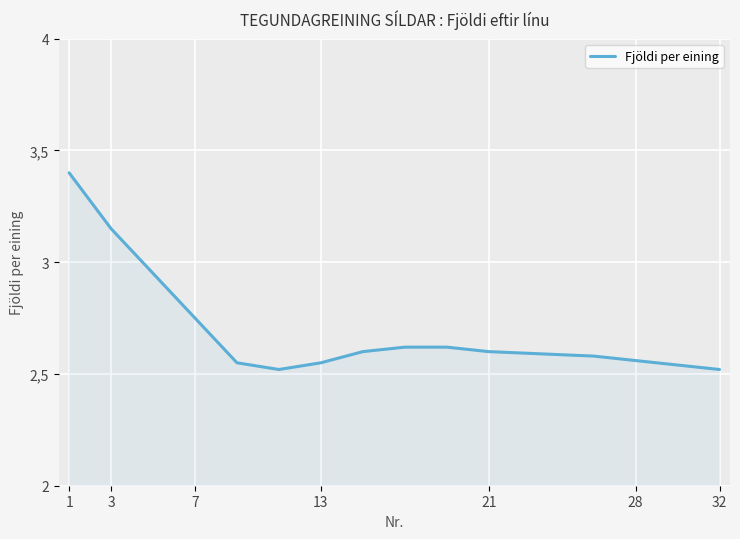

Is this an area chart (filled region under the line)?

Yes